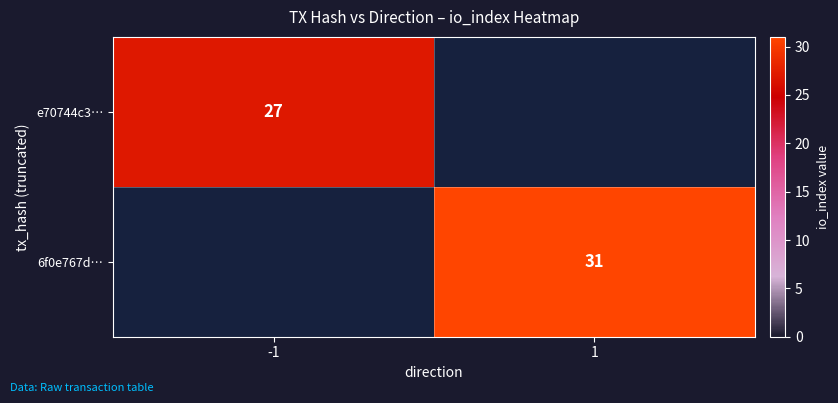

True or false: 6f0e767d… has a value of 41 at 1.

False